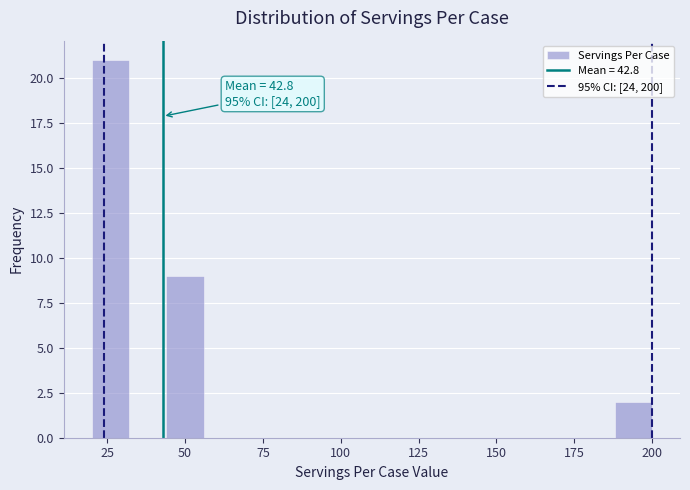

Around what value on the x-axis is the tallest bar? Give the approximate position of its centre, as read against the axis.

25